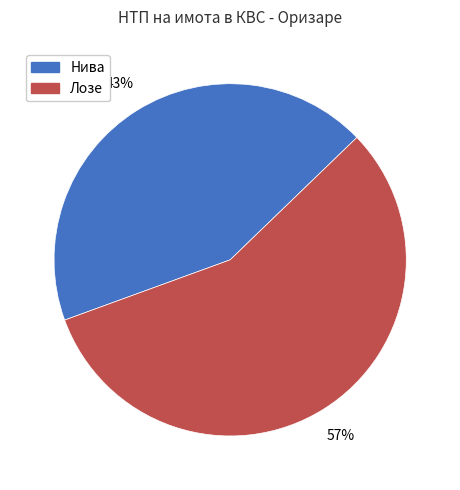

What percentage is the Нива slice, to the nearest percent?

43%